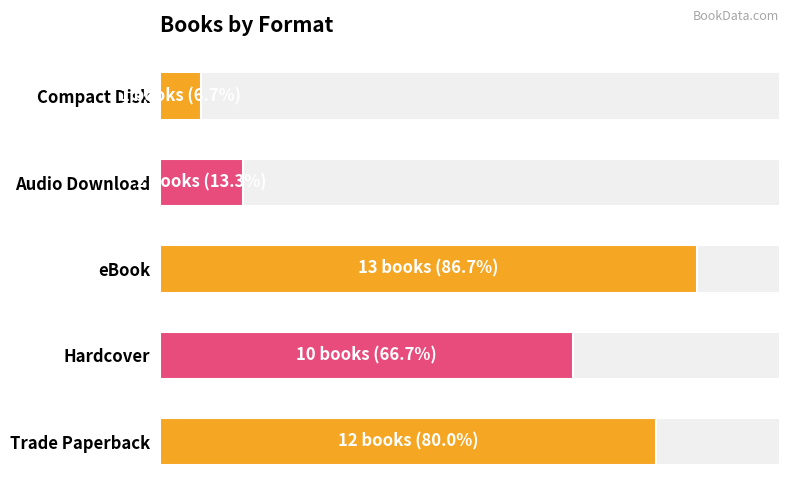

Count the number of categories in the chart.

5